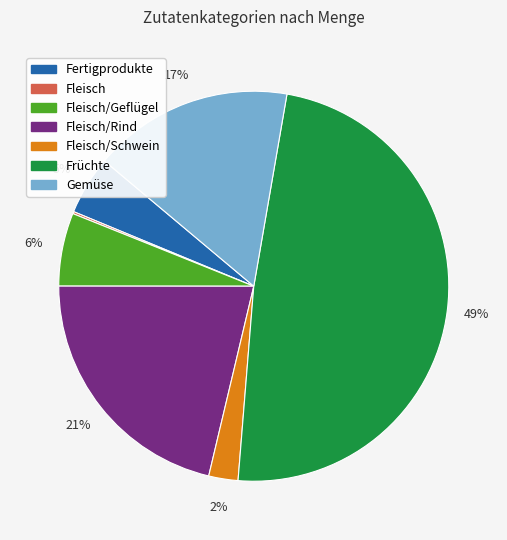

To the nearest percent, what is the average slice percentage?

14%